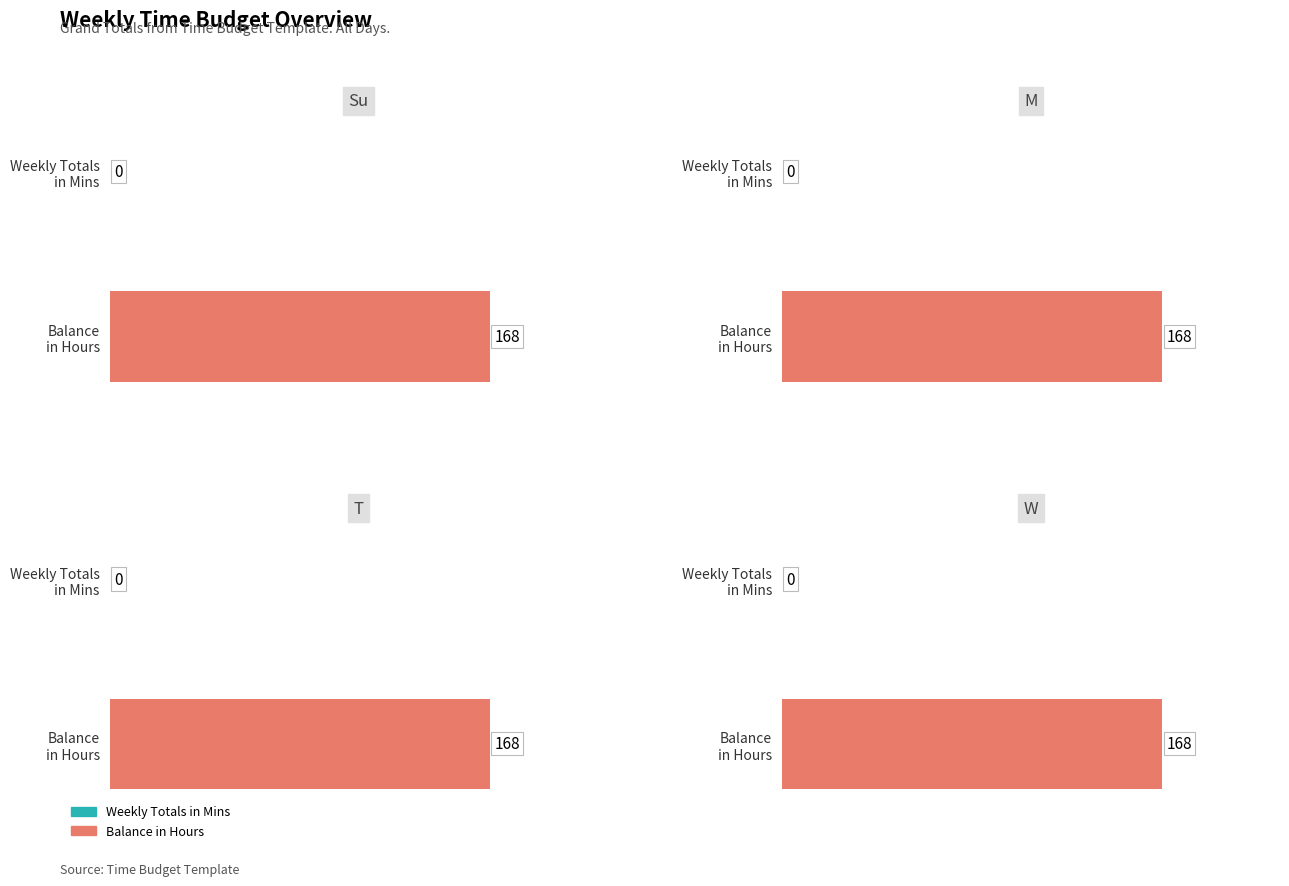

The Weekly Totals in Mins series shows 0 at T. True or false?

True